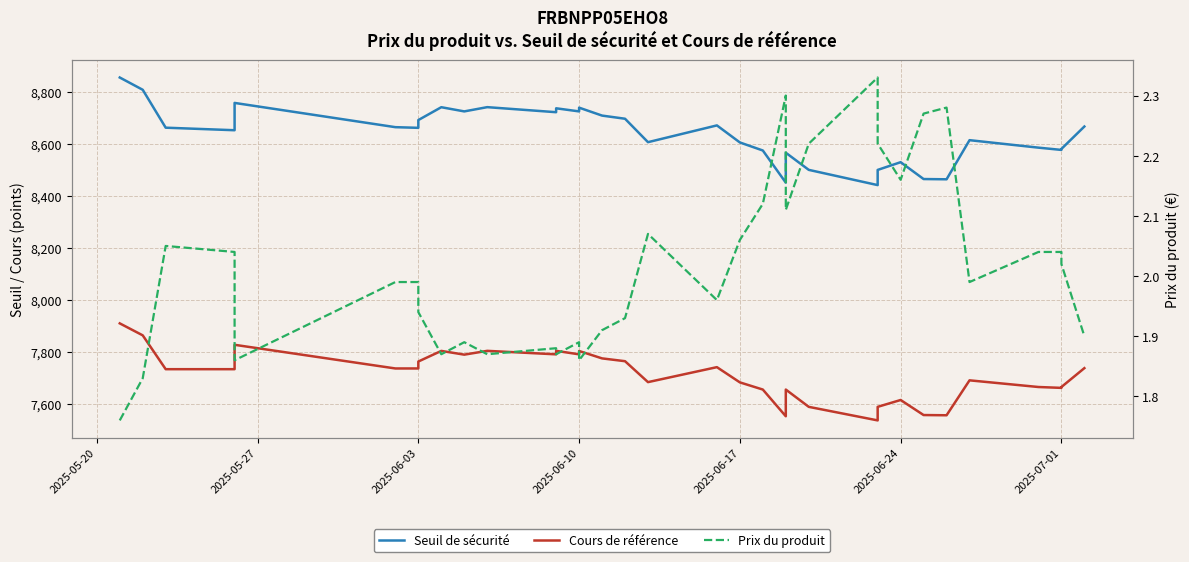

What is the difference between the second highest and second lowest values in the Seuil de sécurité series?

356.9